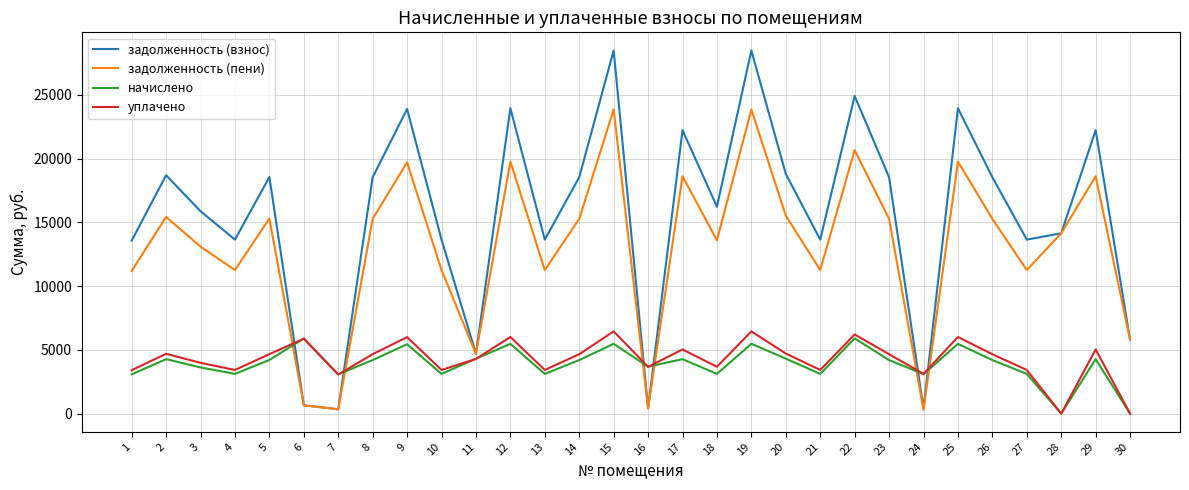

What is the total value across all series at 20?

43347.8